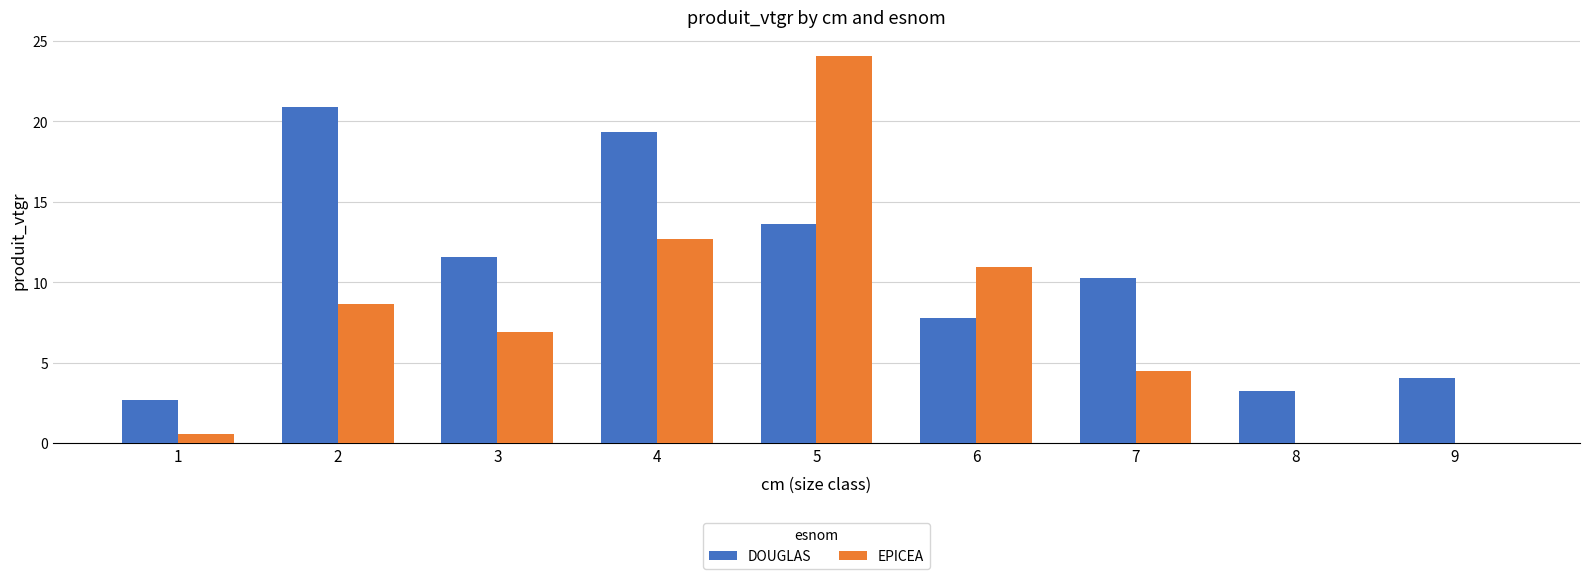

True or false: EPICEA has a value of 7.9 at 9.

False